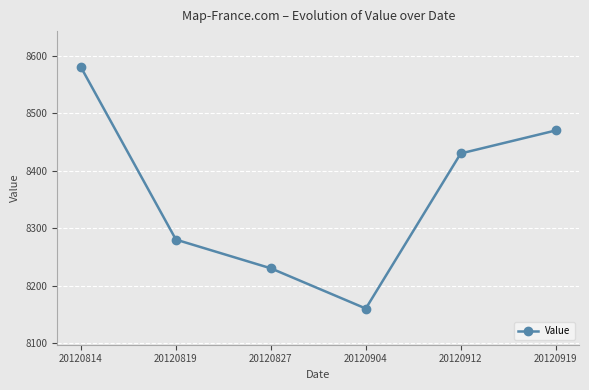

Read the value at 20120814, to the nearest 10.

8580